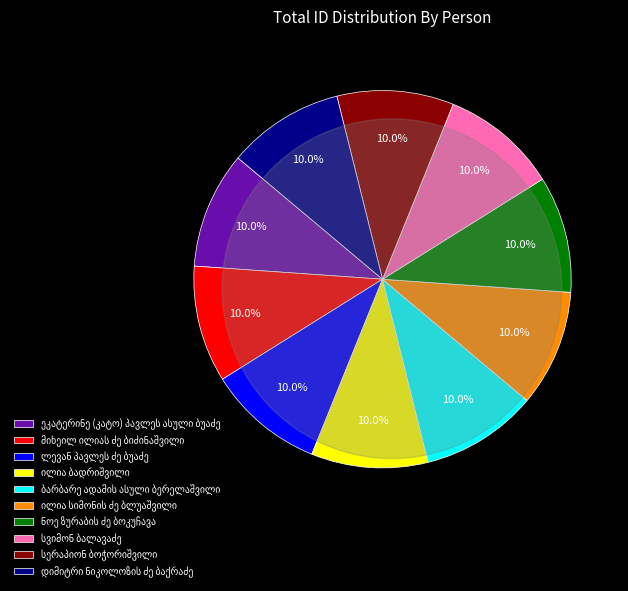

To the nearest percent, what percentage of the pie is ნოე ზურაბის ძე ბოკუჩავა?

10%